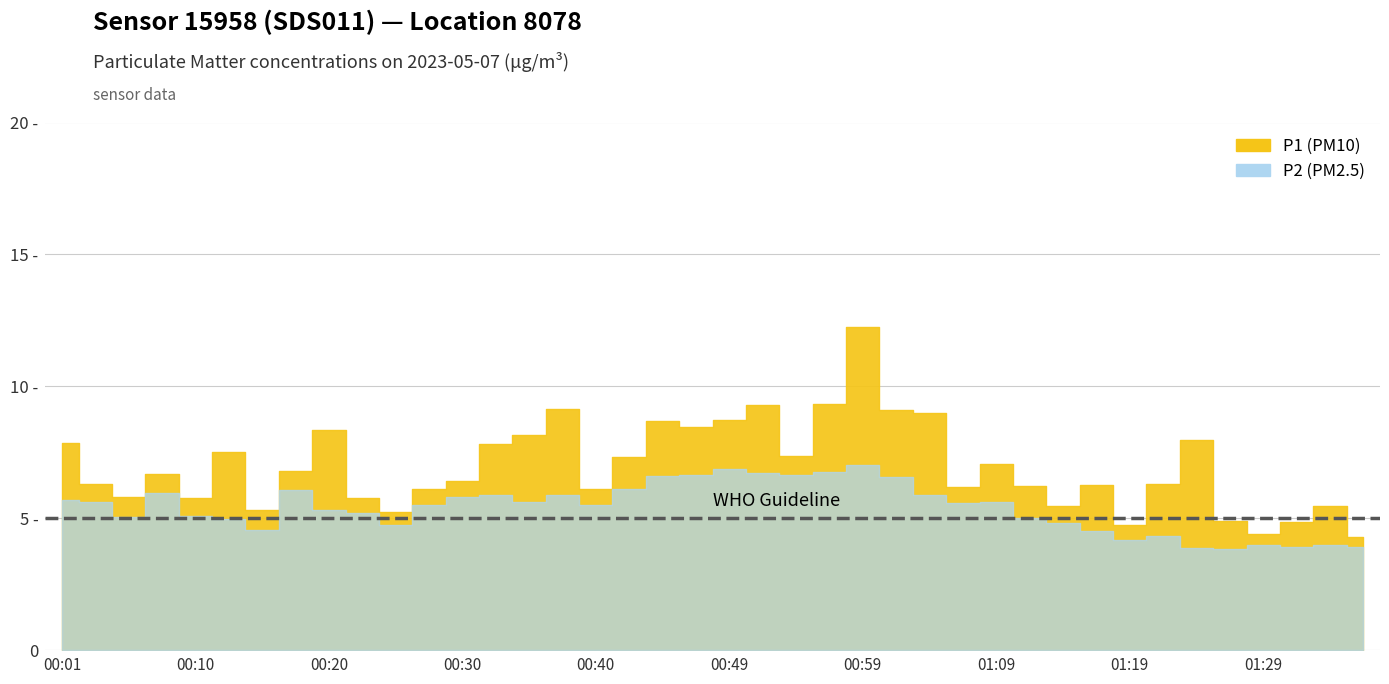

Read the P2 value at 01:19.

4.2